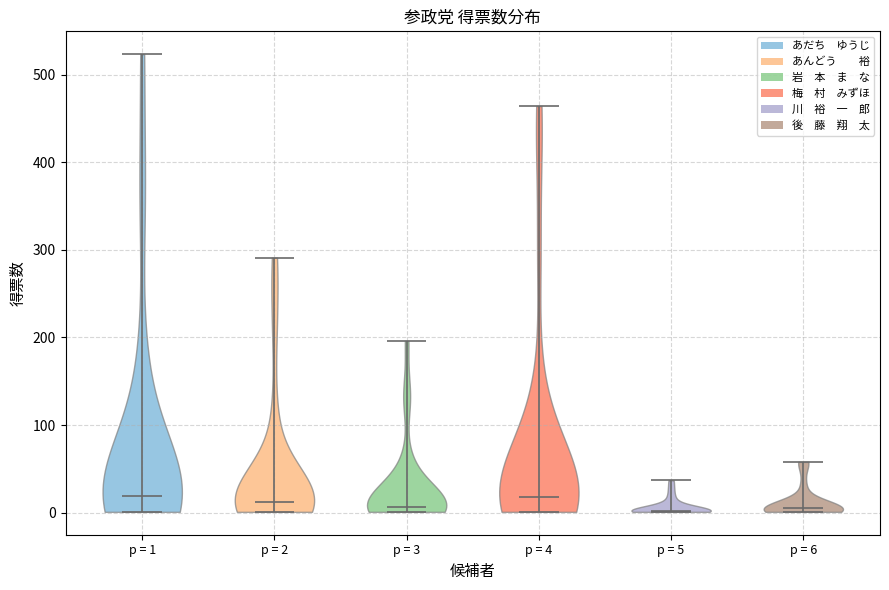

Reading left to right, read every violin against the y-axis: where its median line is, and the lowest and highest points it reaches. The values are not printed on the chart, so give them approximately, as read against the axis.

p = 1: median line 20, lowest point 0, highest point 520
p = 2: median line 10, lowest point 0, highest point 290
p = 3: median line 10, lowest point 0, highest point 200
p = 4: median line 20, lowest point 0, highest point 460
p = 5: median line 0, lowest point 0, highest point 40
p = 6: median line 10, lowest point 0, highest point 60